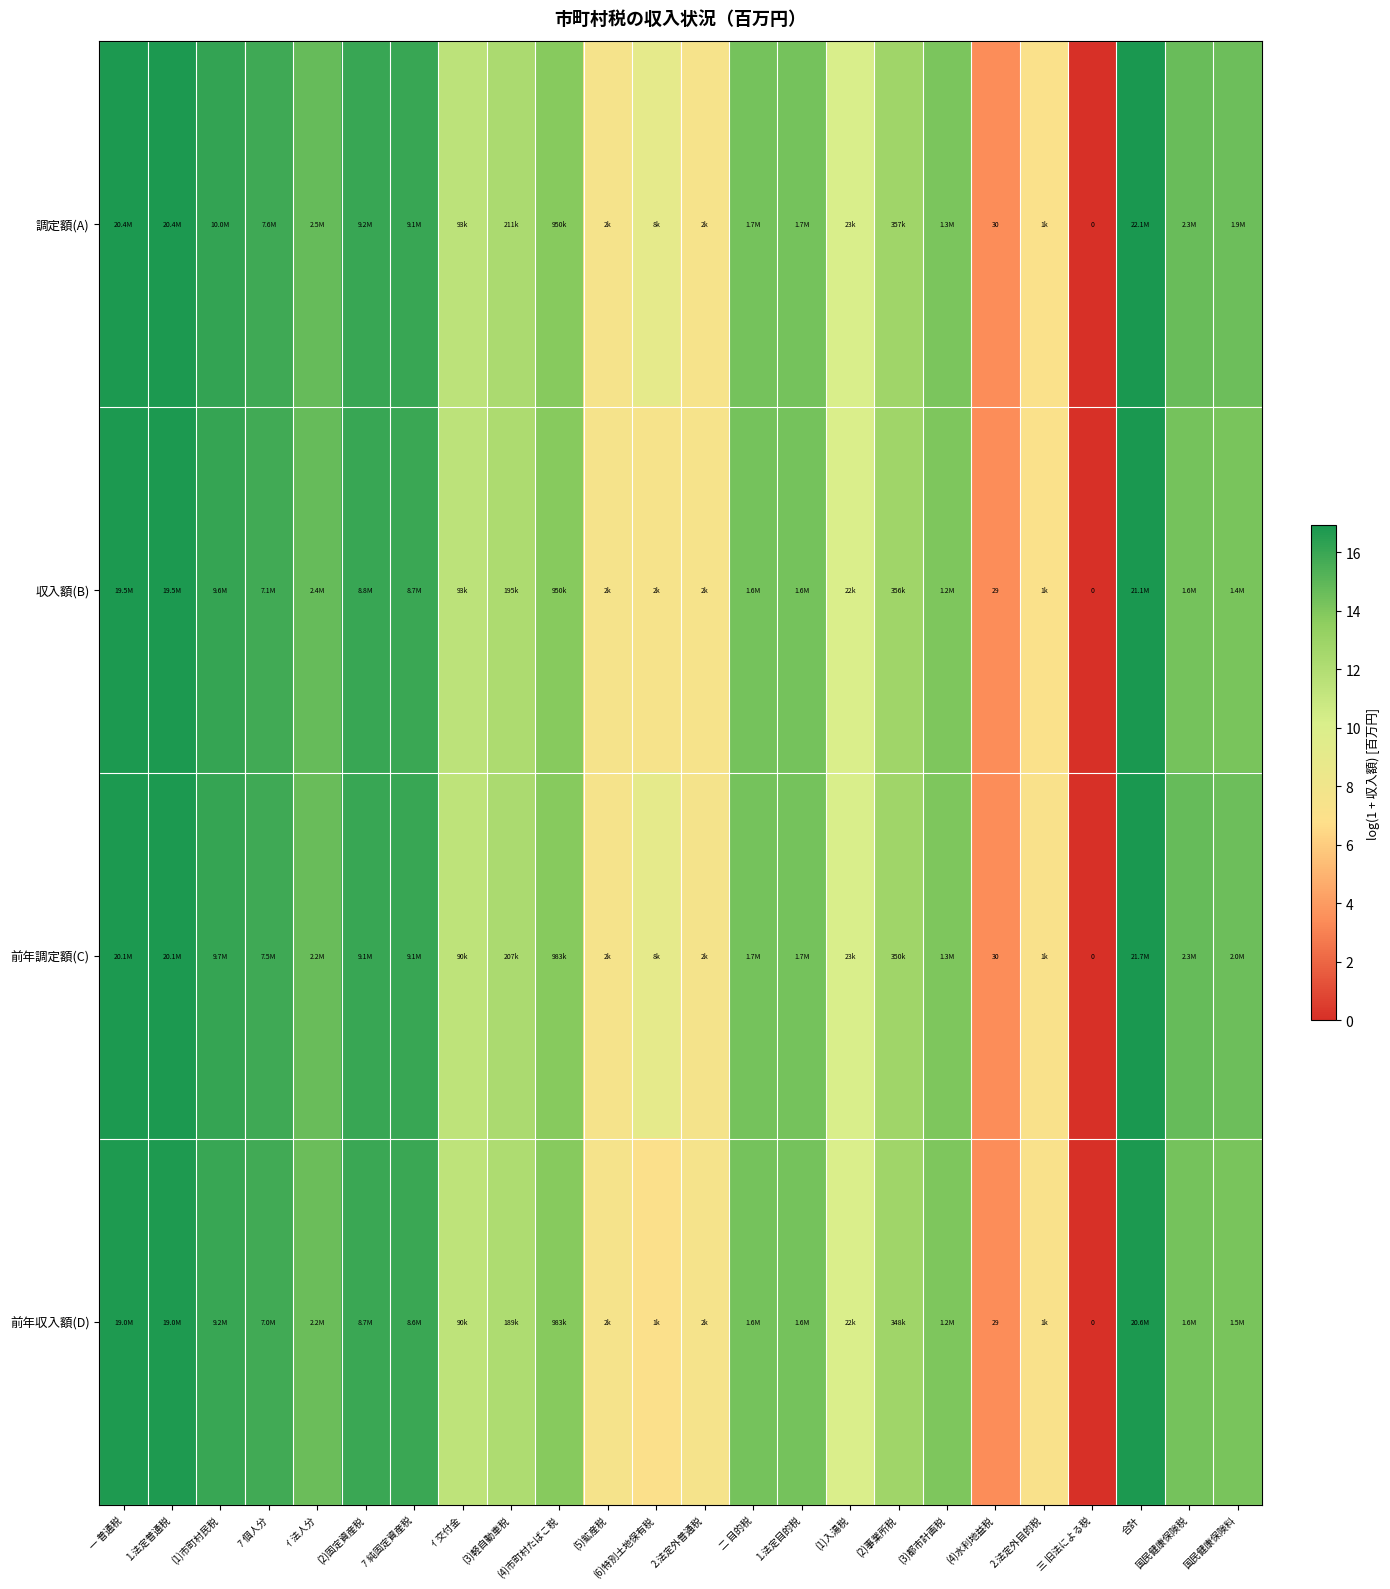

Which series has the largest range (max minus min)?

調定額(A)